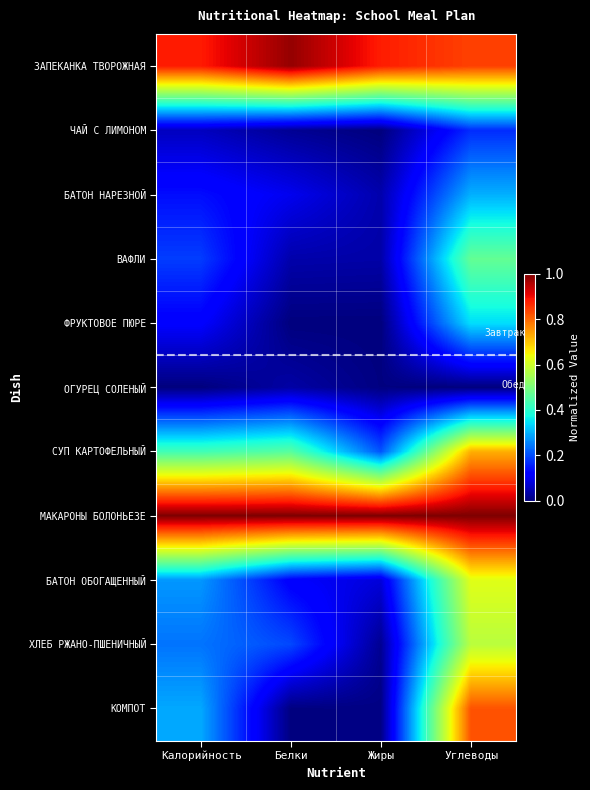

Which series changed the most between Калорийность and Углеводы?

КОМПОТ